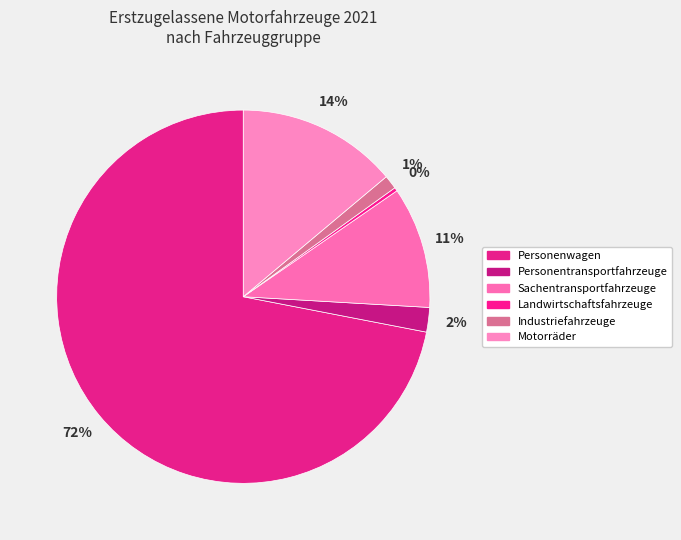

To the nearest percent, what is the difference between the Industriefahrzeuge and Landwirtschaftsfahrzeuge slice percentages?

1%